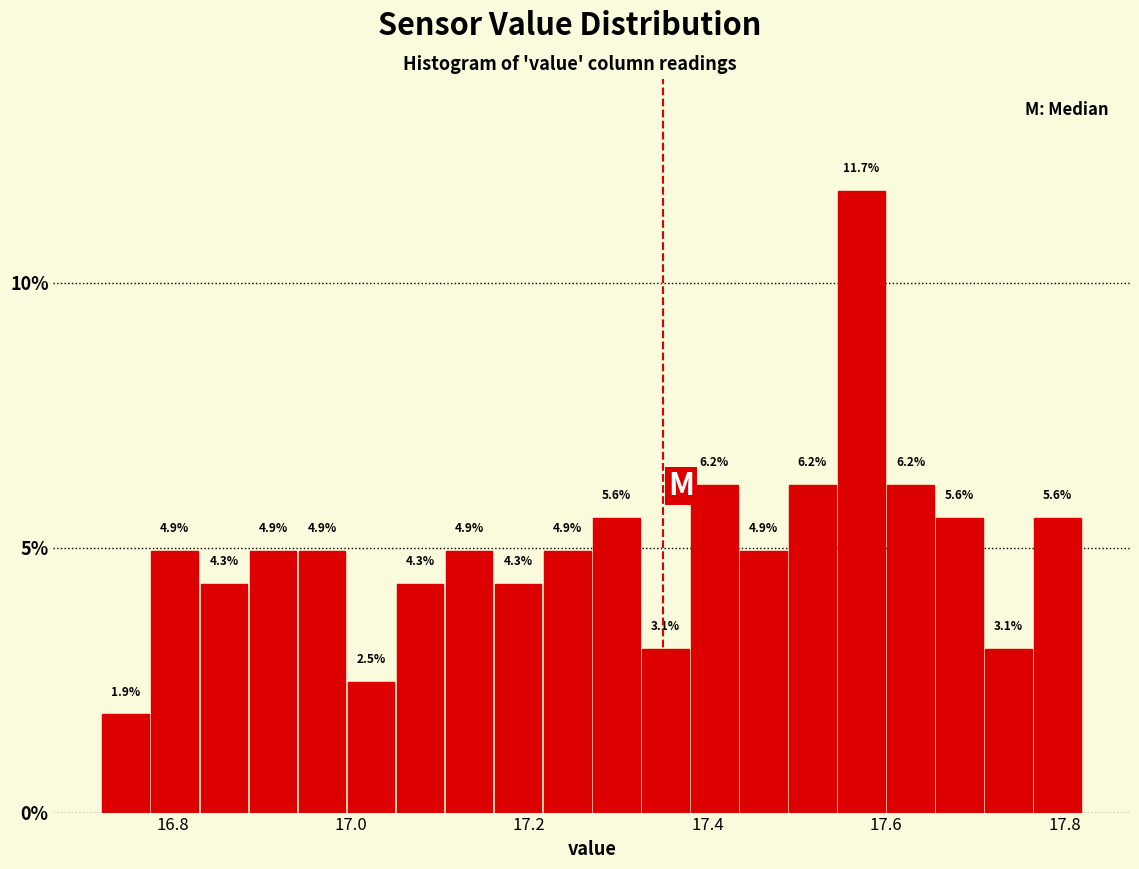

Around what value on the x-axis is the tallest bar? Give the approximate position of its centre, as read against the axis.

17.58